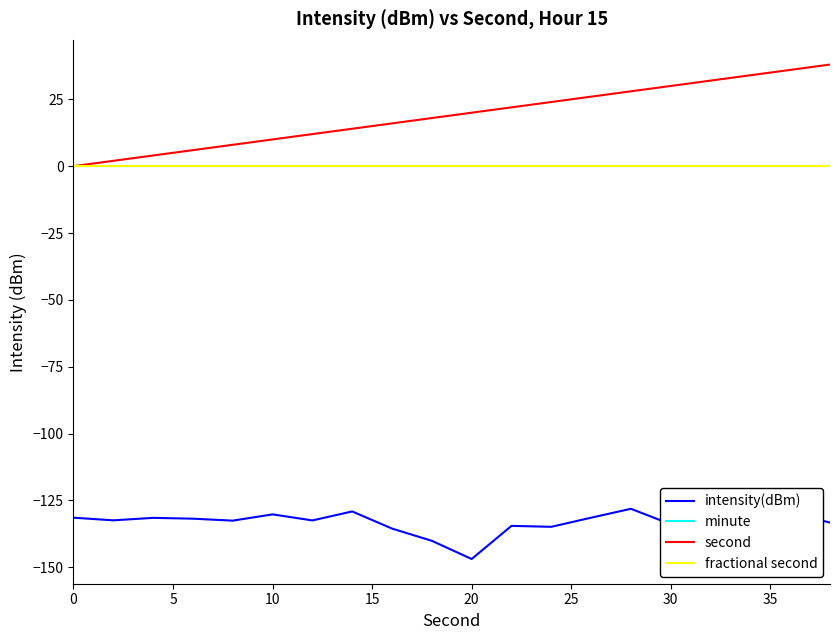

True or false: intensity(dBm) and second cross at least once.

False